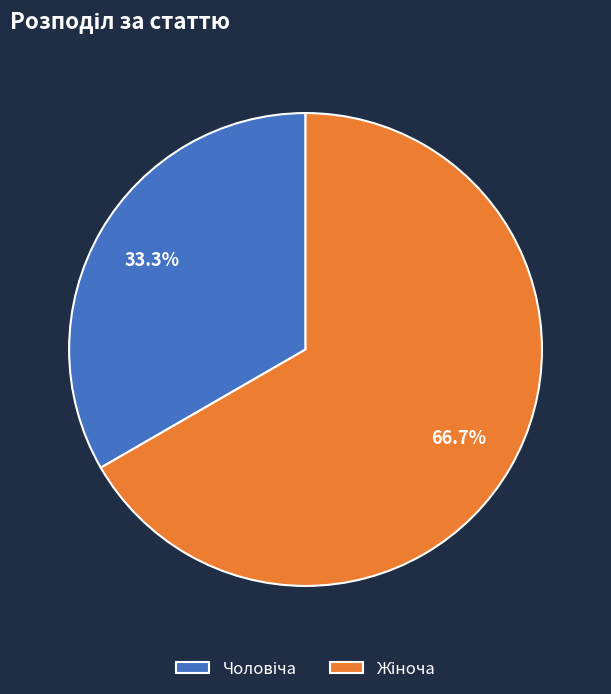

Does any single category account for the majority?

Yes